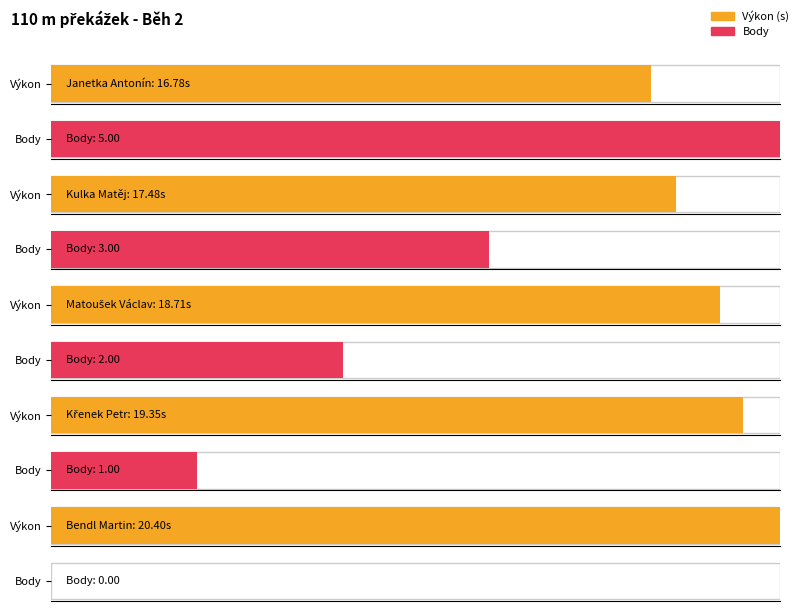

What is the value of the Výkon bar at the 1st from the left?

16.8